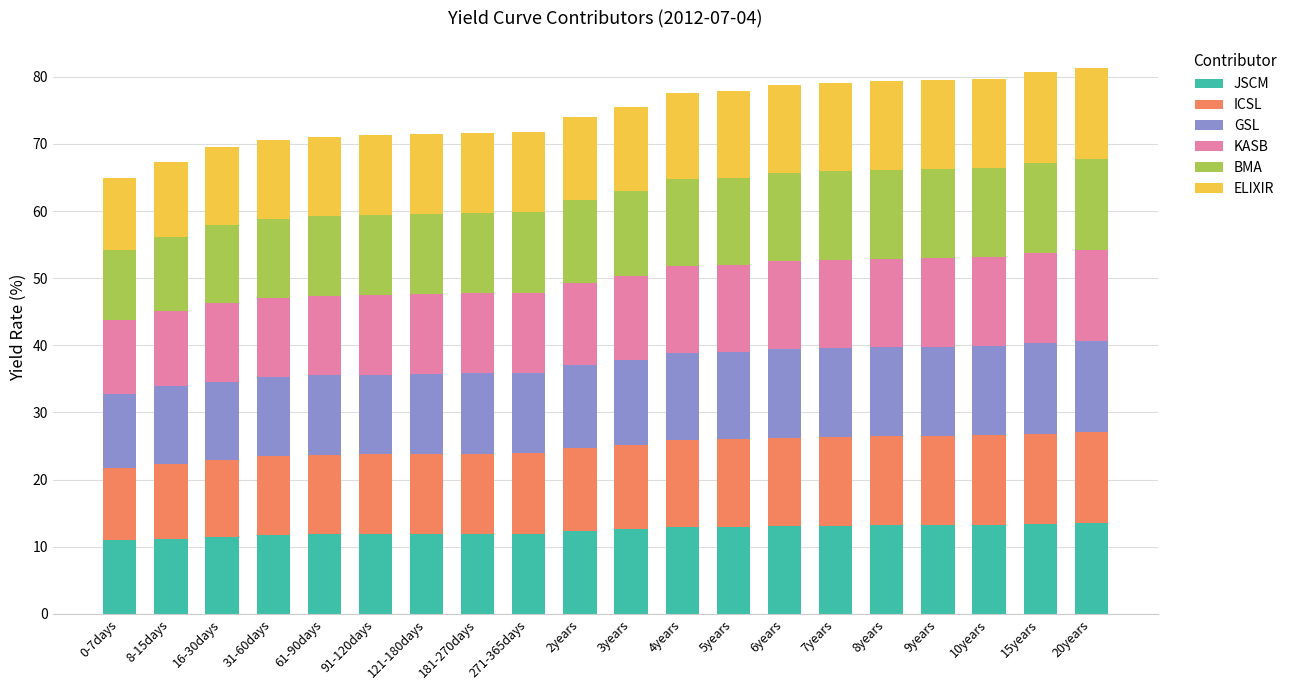

What is the minimum value for JSCM?

11.0